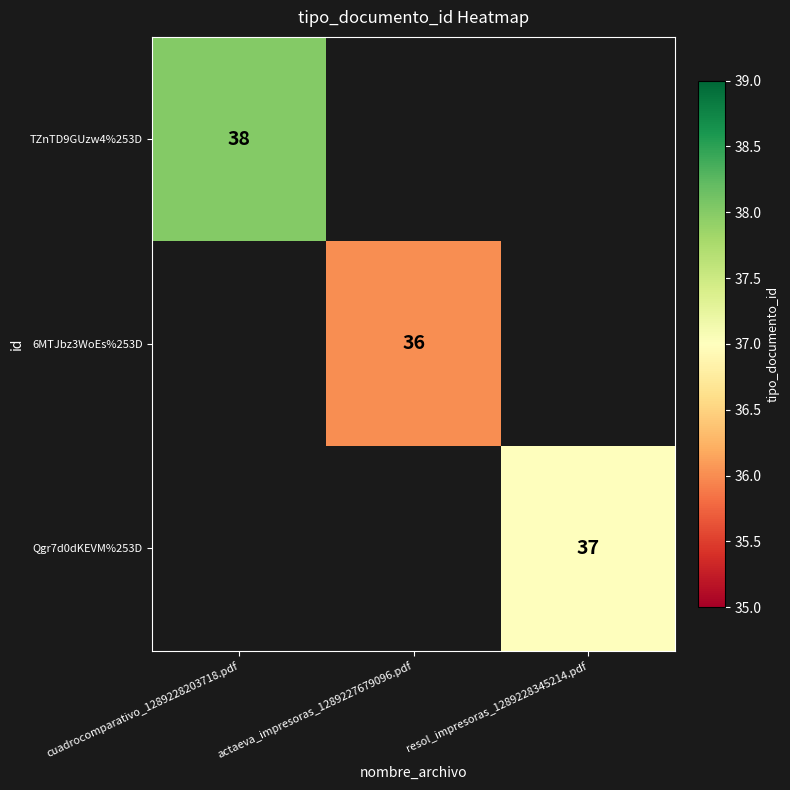

Is it true that TZnTD9GUzw4%253D equals 64 at cuadrocomparativo_1289228203718.pdf?

False